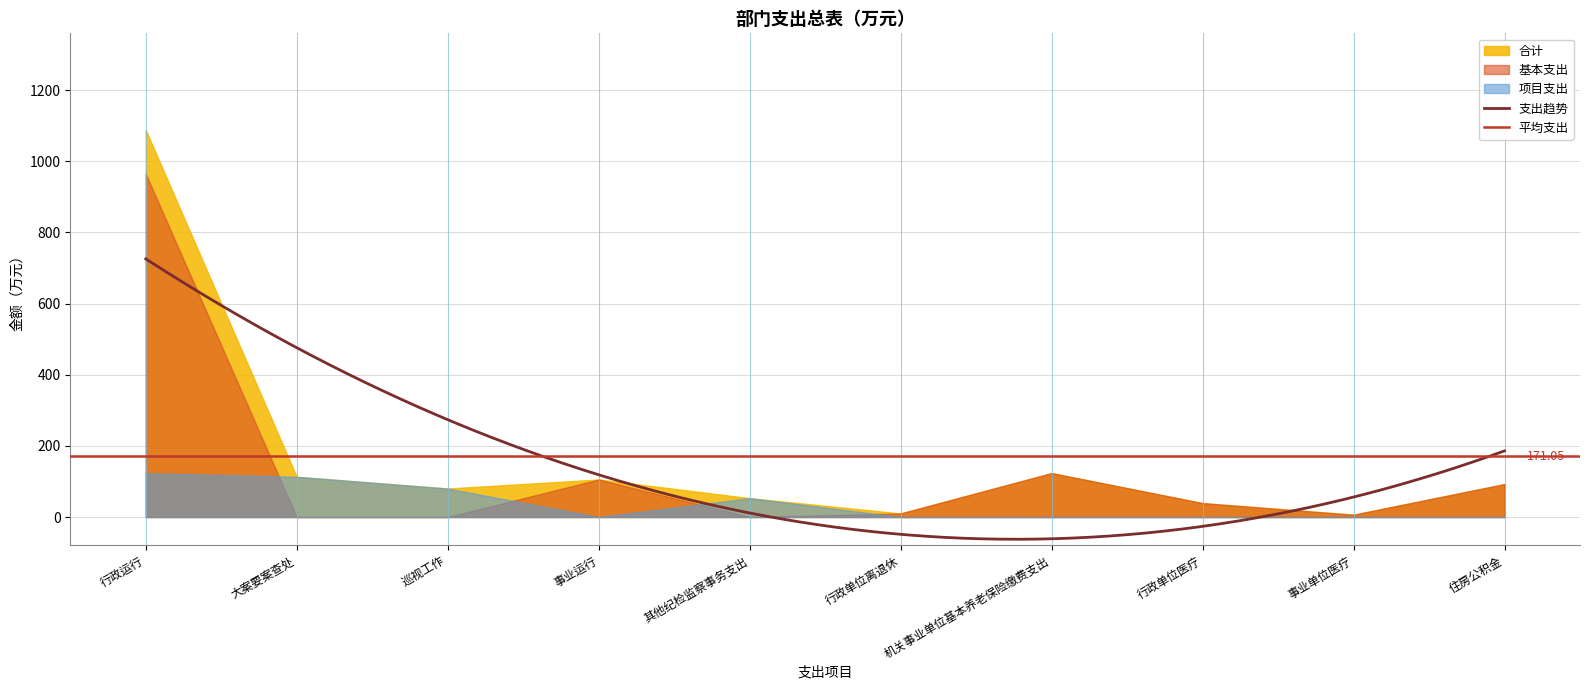

How many values in the 项目支出 series exceed 0?

4